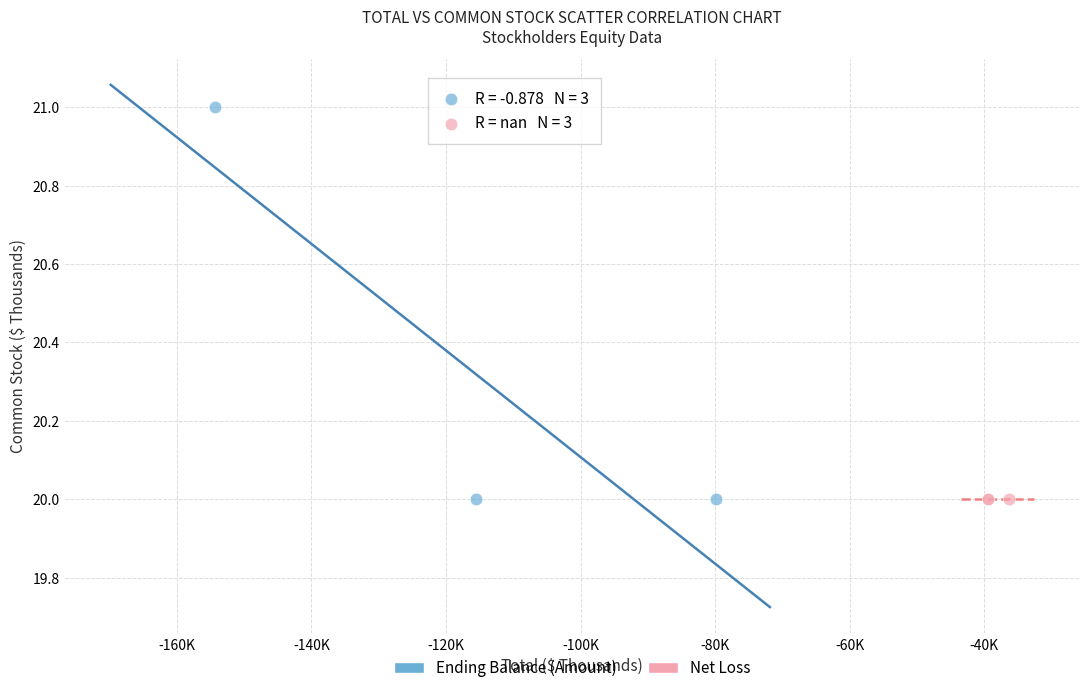

Which series reaches the maximum Y coordinate?

Ending Balance (Amount)